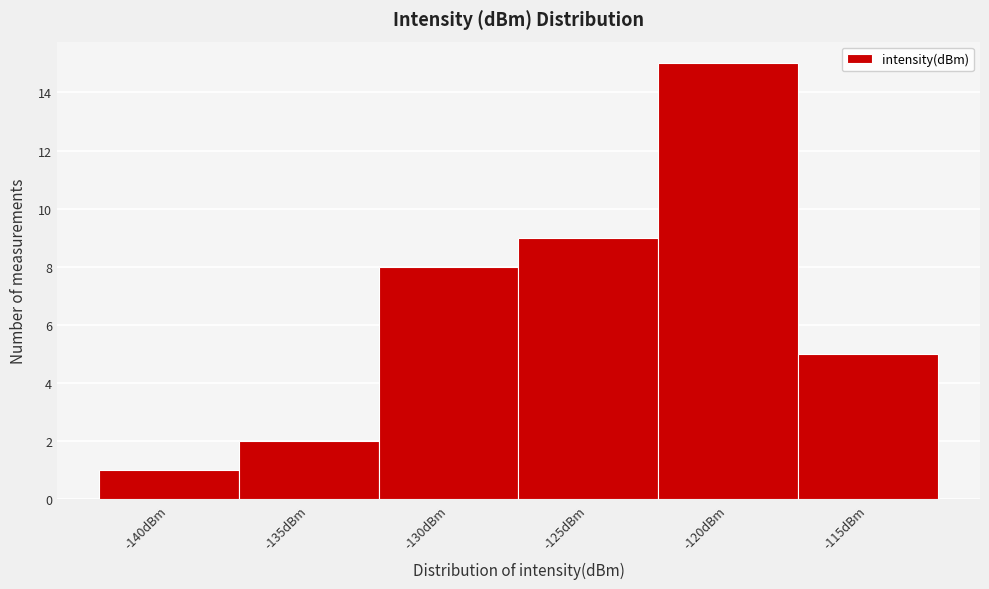

Reading left to right, what are all the values shown in this chart?

1	2	8	9	15	5